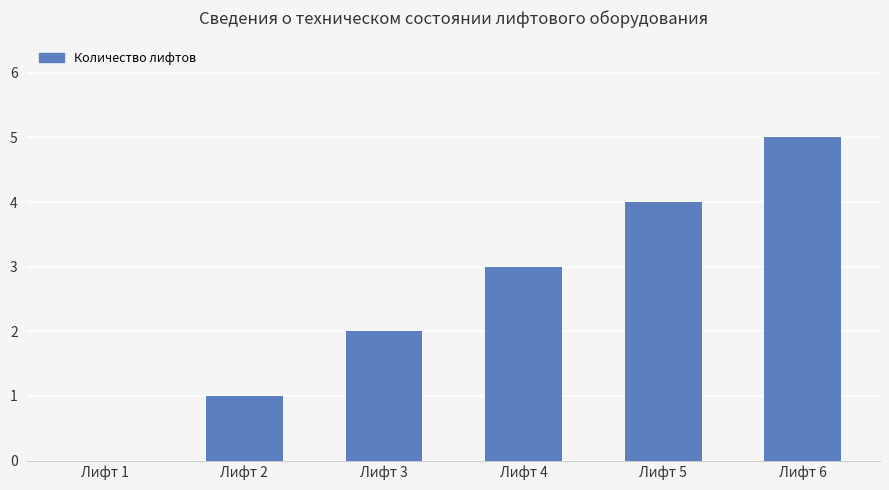

At which label is the value closest to 2?

Лифт 3